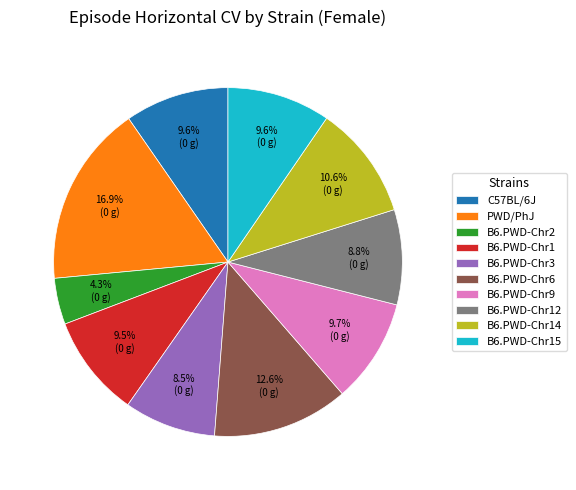

What is the largest slice in the pie chart?

PWD/PhJ